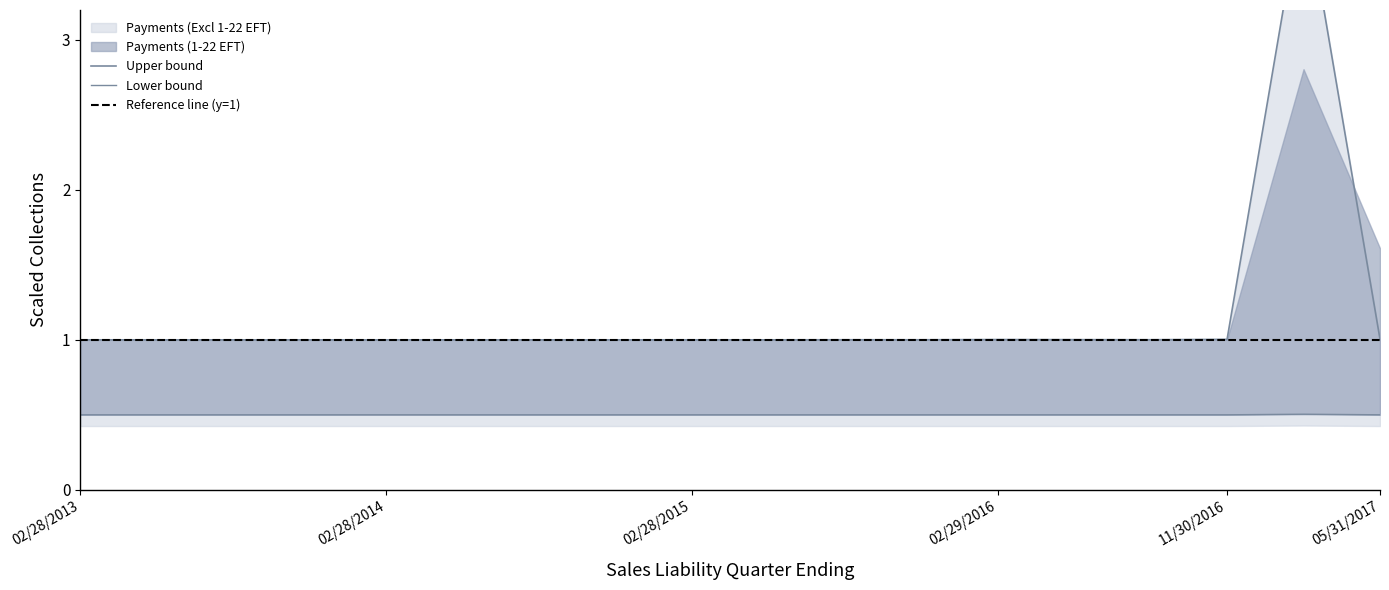

Which series has the largest total across all categories?

Payments (Excl 1-22 EFT)